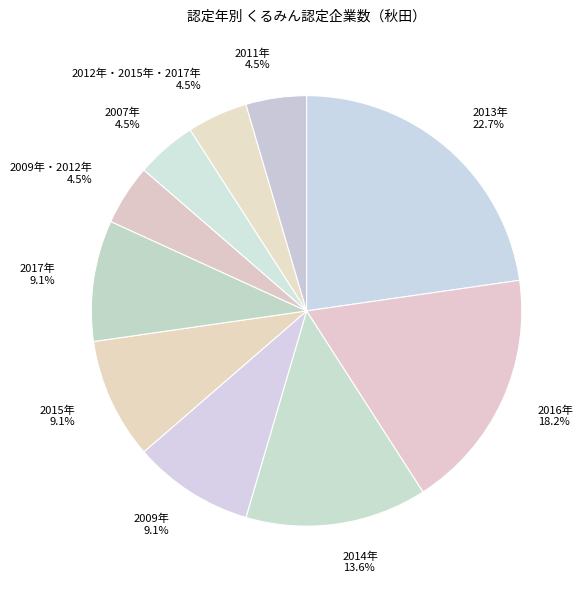

How much of the chart is everything except 2014年?

86.4%